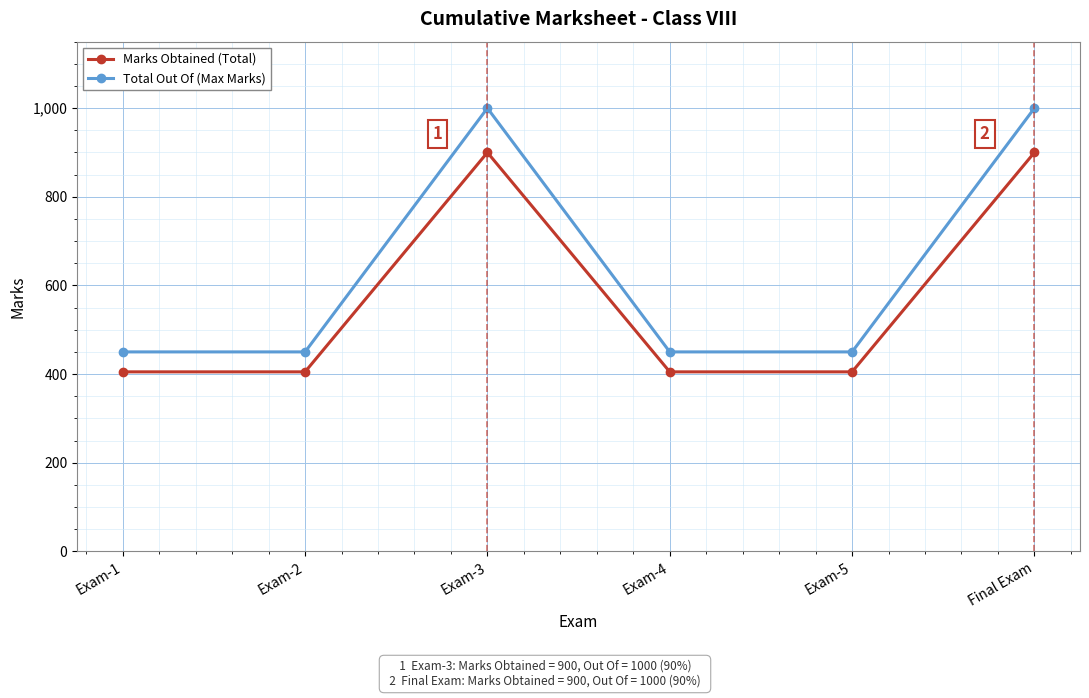

What is the maximum value shown in the chart?

1000